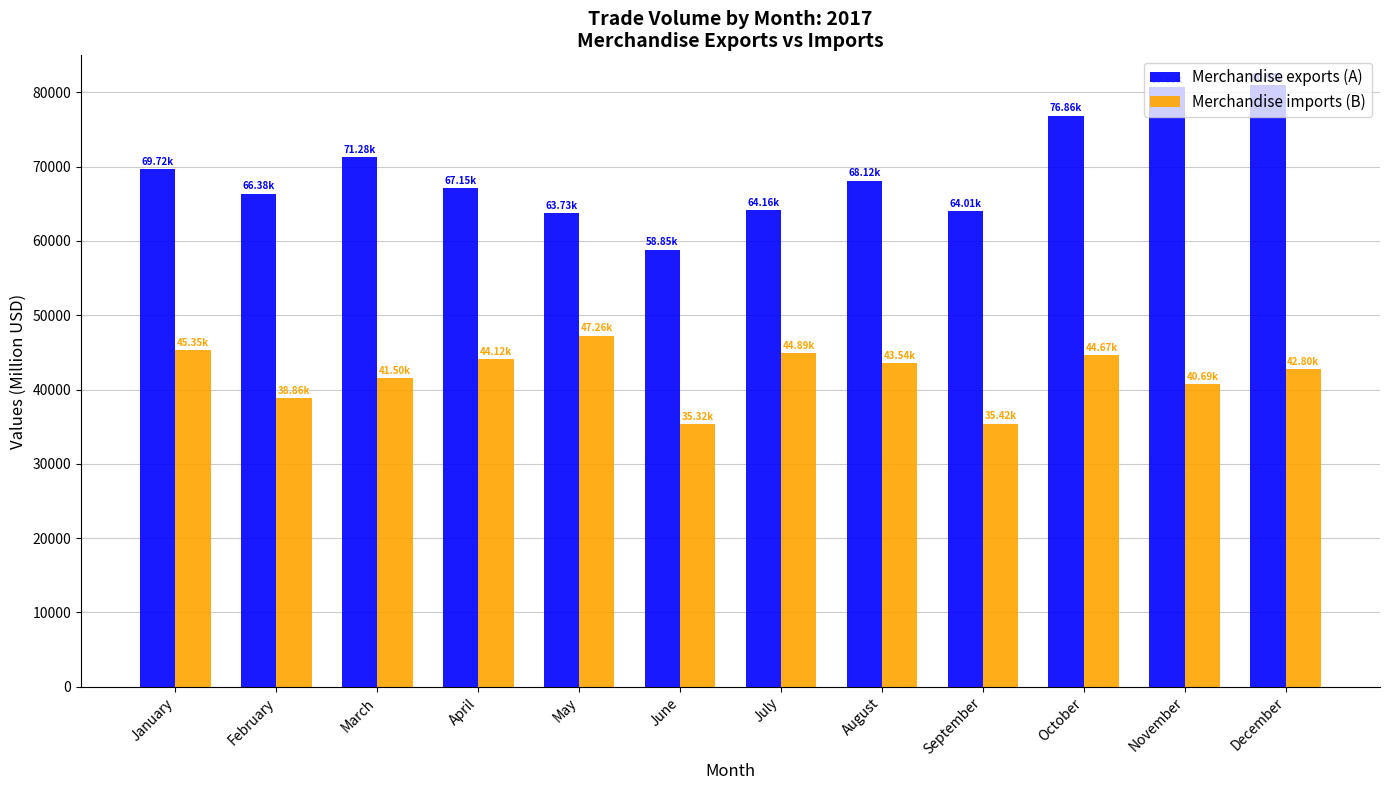

What are all the series names shown in the legend?

Merchandise exports (A), Merchandise imports (B)